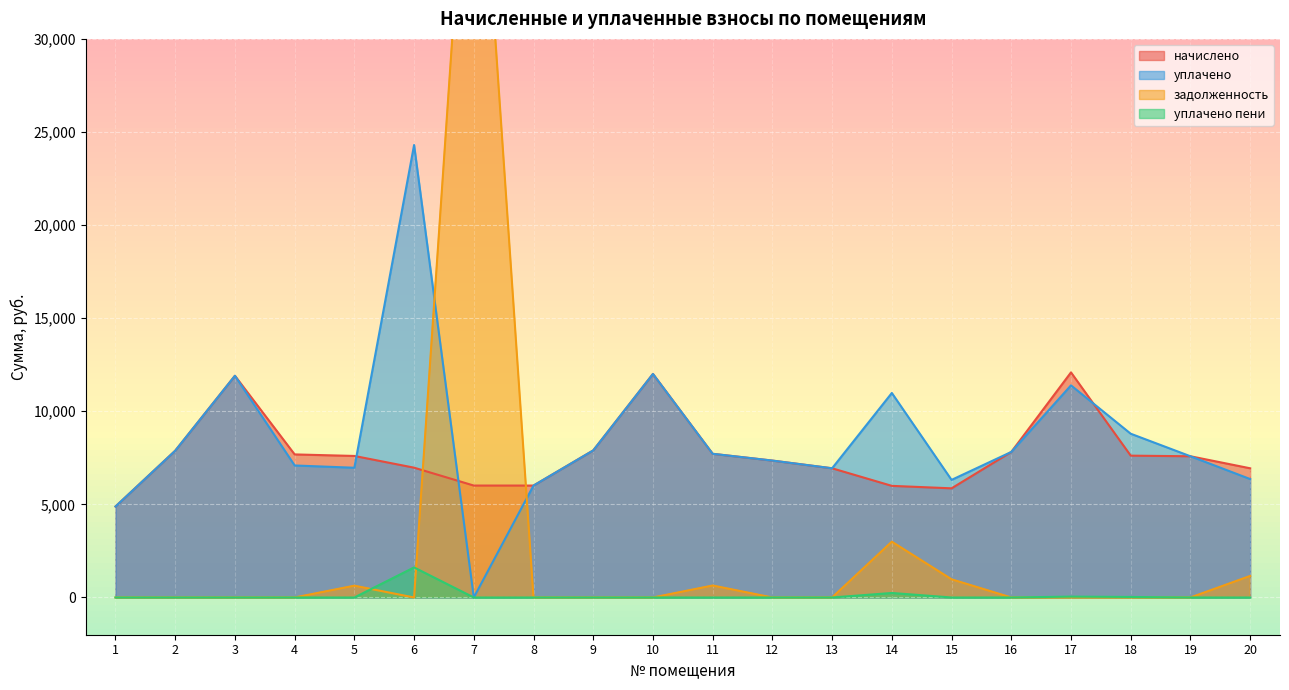

Which series changed the most between 10 and 19?

начислено